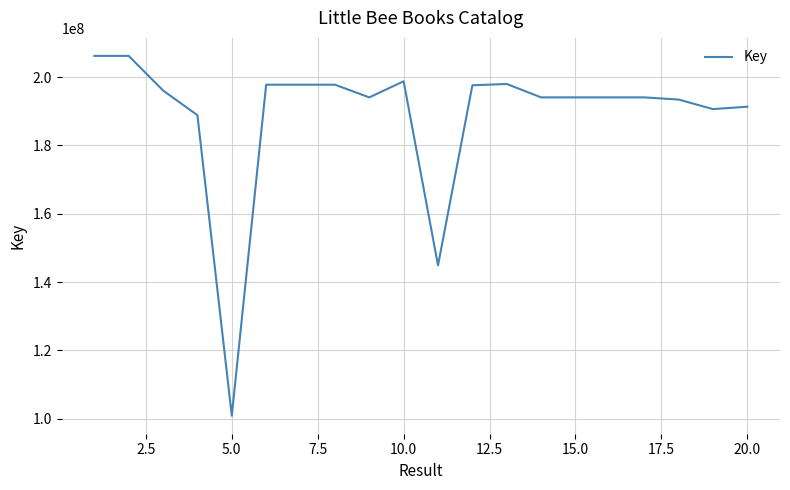

What is the minimum value shown in the chart?

100879277